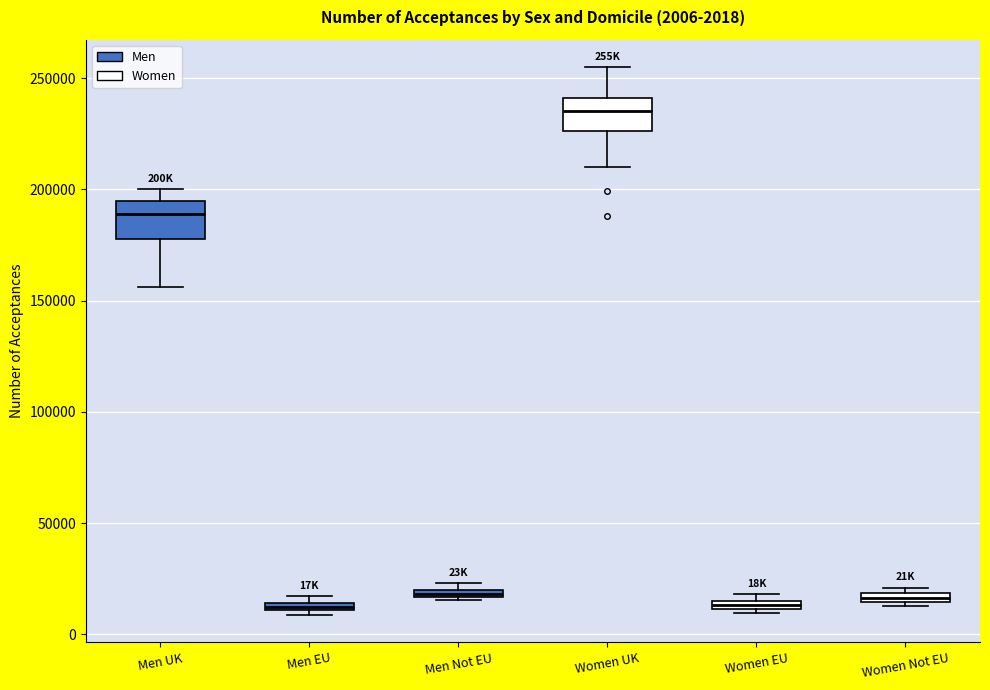

Which box's median line is the highest?

Women UK